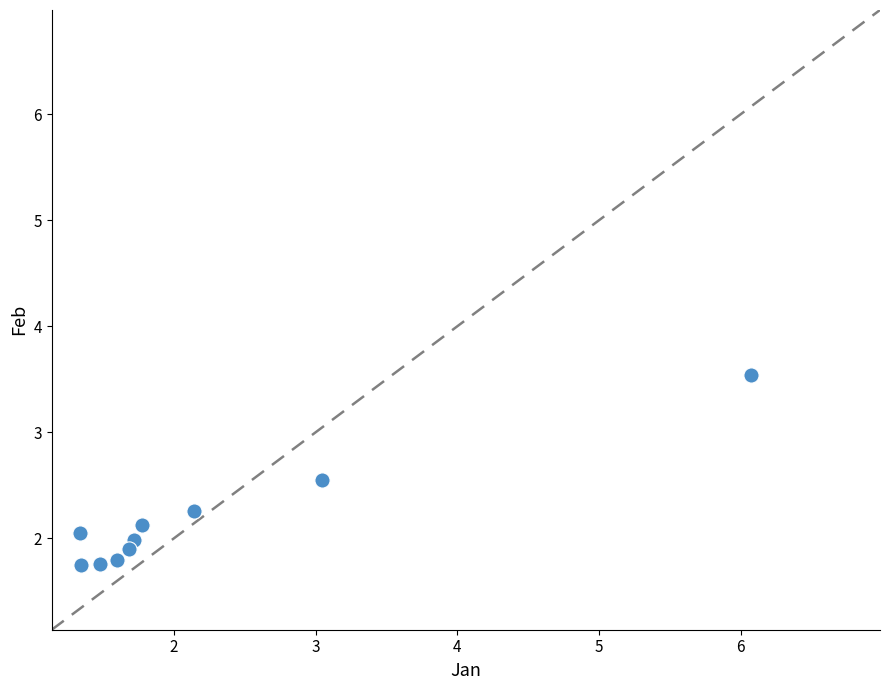

What is the average X value?

2.2